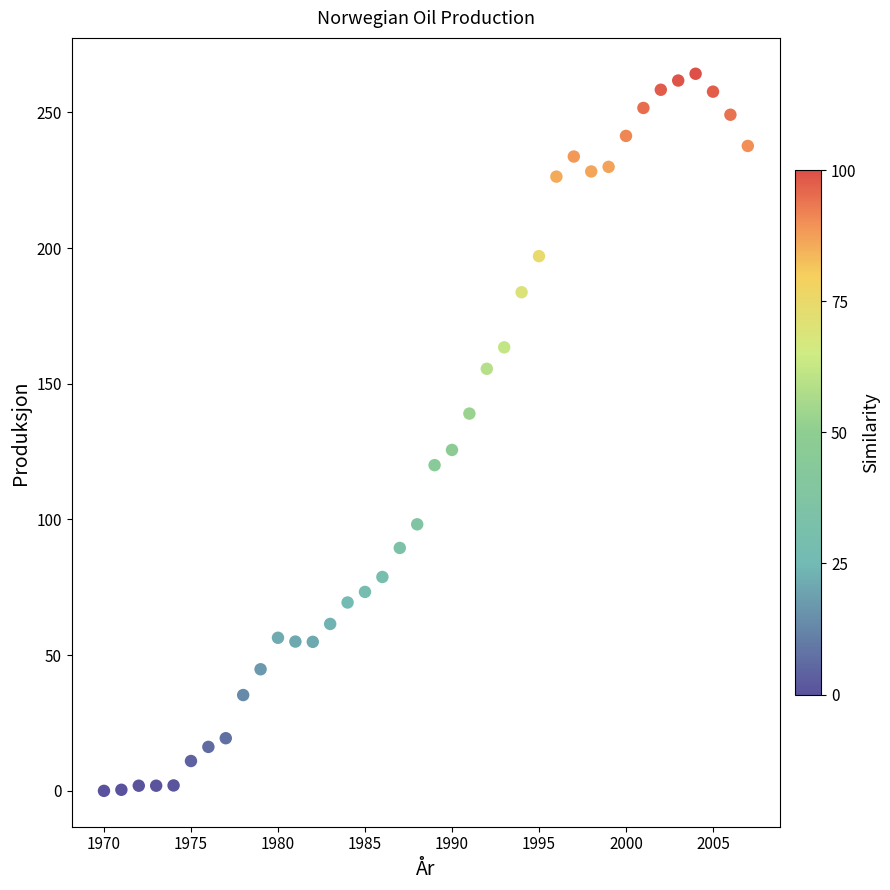

What is the range of X values (max minus min)?

37.0